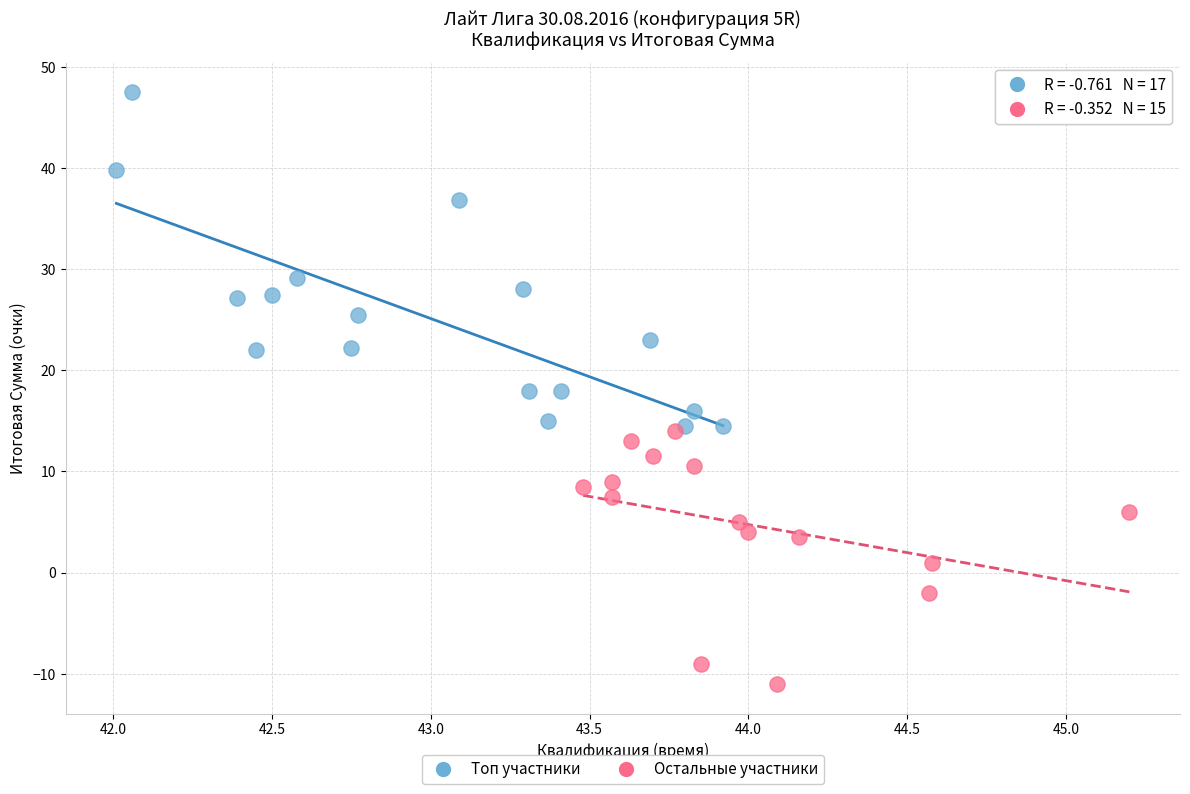

Which series reaches the minimum Y coordinate?

Остальные участники